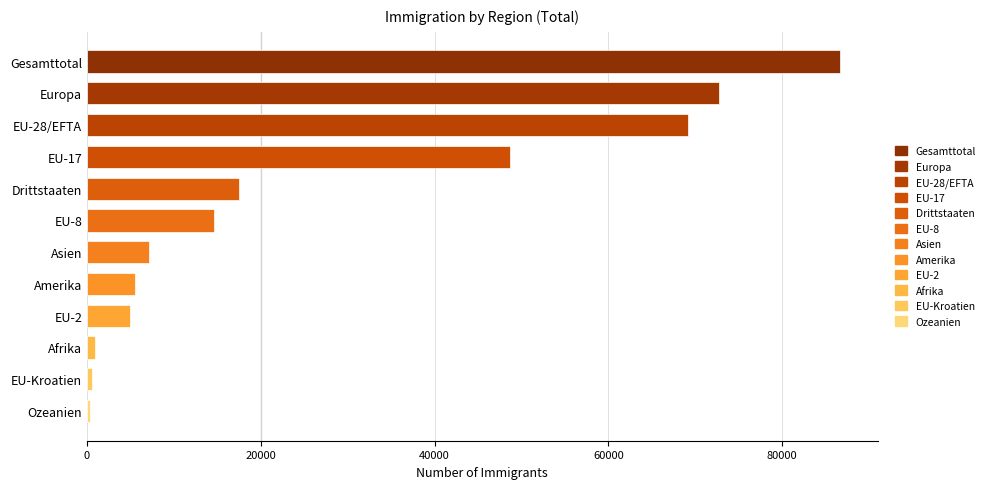

At which label is the value closest to 43489?

EU-17